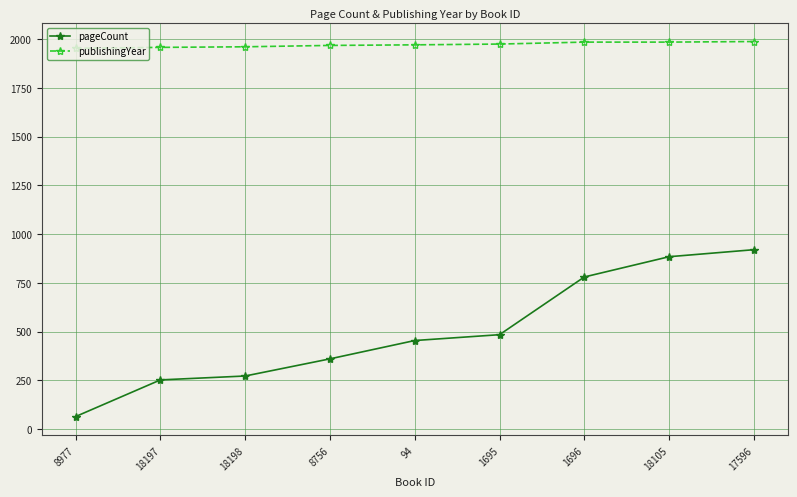

What is the greatest value displayed?

1988